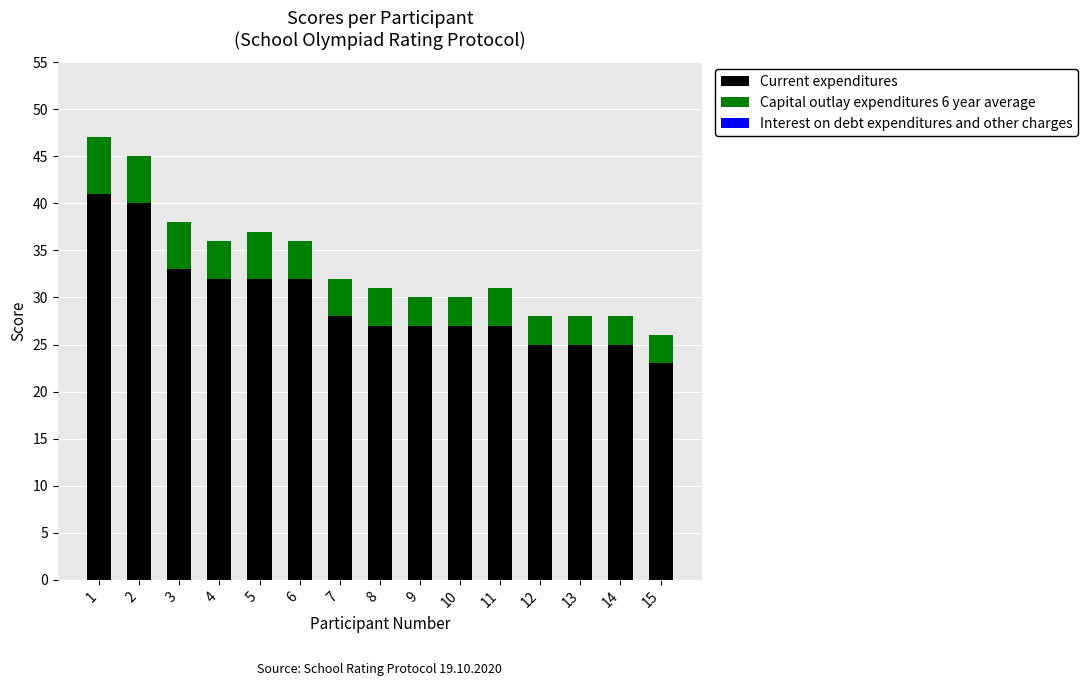

What is the difference between the second highest and minimum values in the Current expenditures series?

17